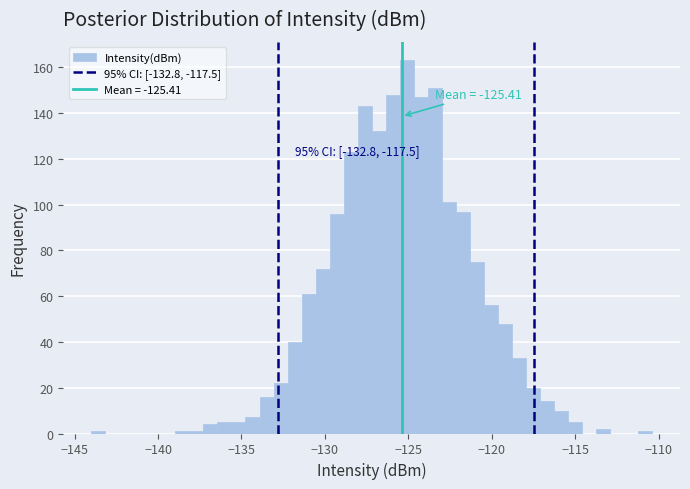

Around what value on the x-axis is the tallest bar? Give the approximate position of its centre, as read against the axis.

-125.0